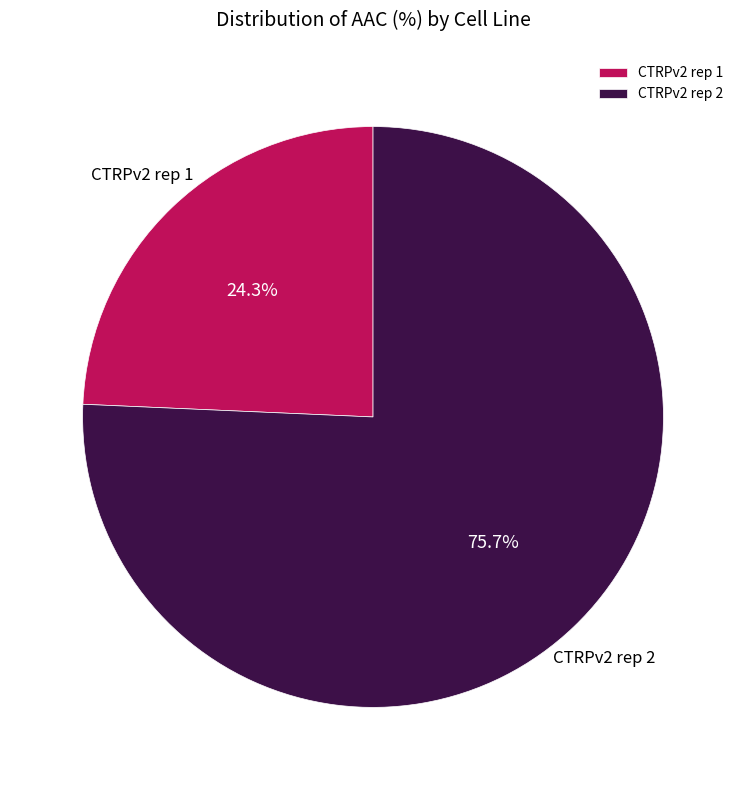

What percentage is the CTRPv2 rep 2 slice, to the nearest percent?

76%